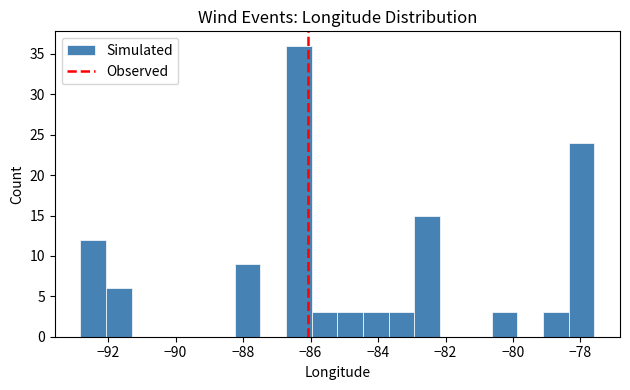

Read against the x-axis, roughly where is the centre of the tallest bar?

-86.4